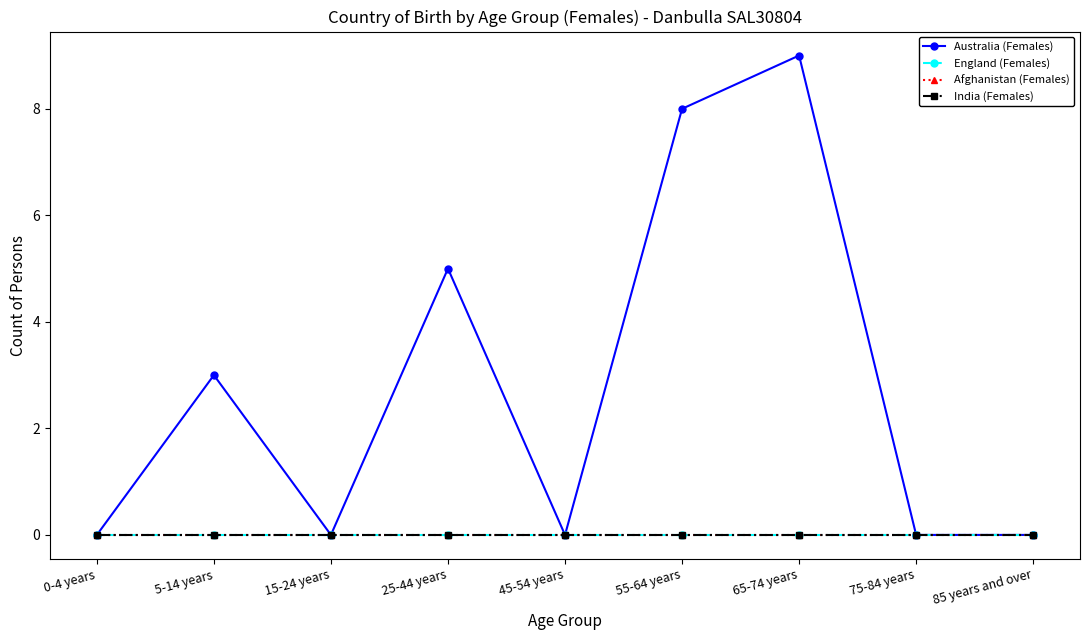

True or false: India (Females) and Australia (Females) cross at least once.

False